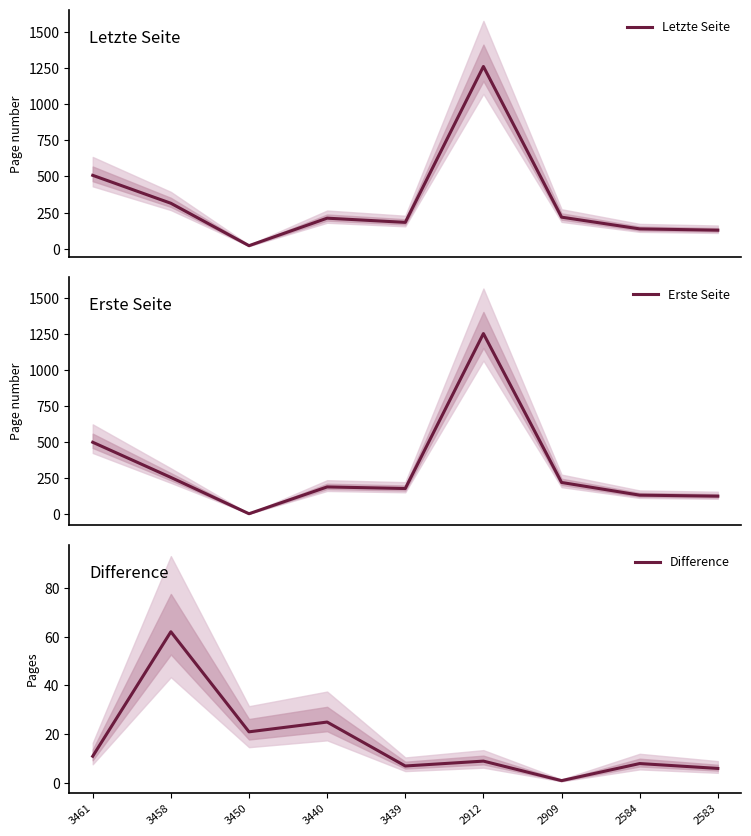

True or false: Letzte Seite has more than 2 points higher than both neighbors.

False